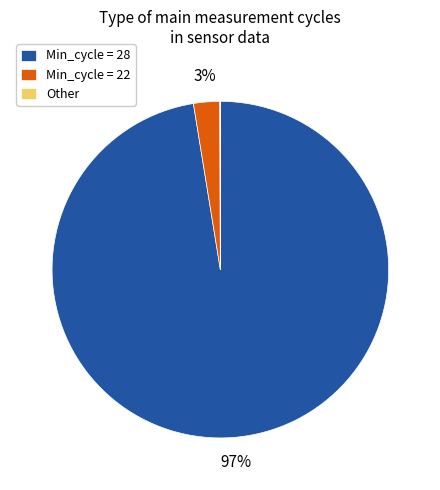

To the nearest percent, what portion does Min_cycle = 22 represent?

3%